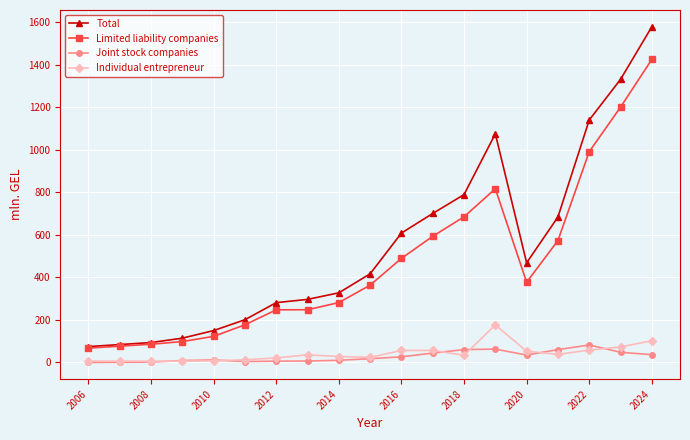

What is the average value of the Limited liability companies series?

469.2